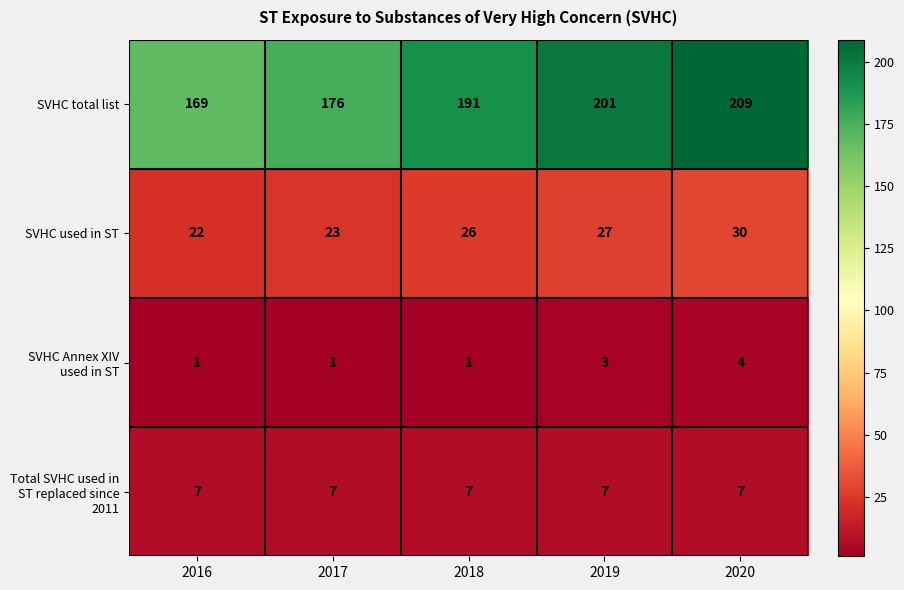

At which category is the sum across all series the highest?

2020